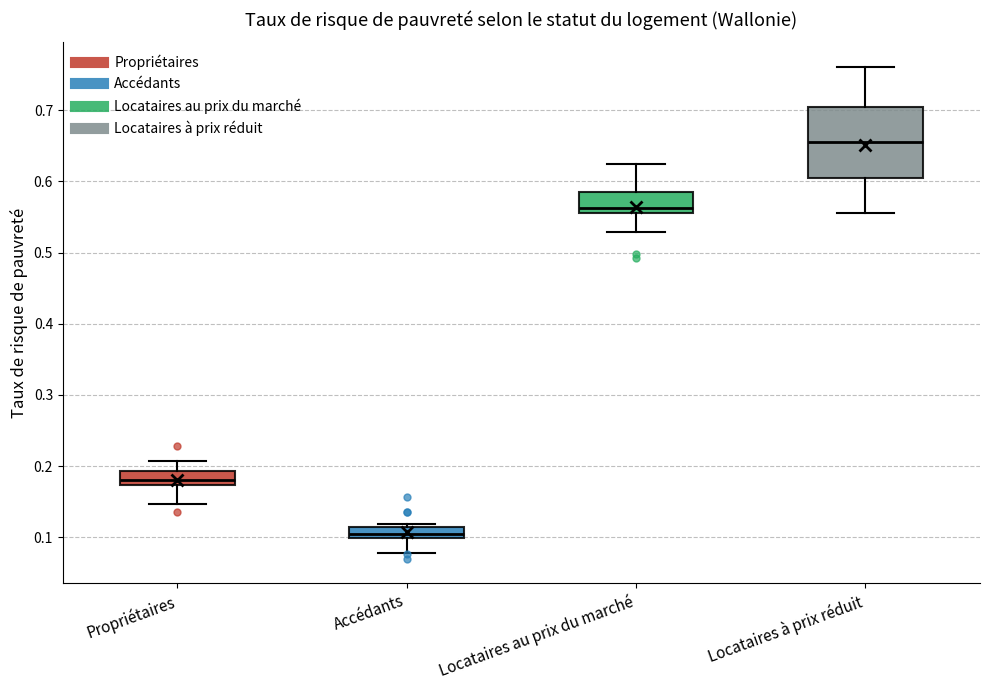

Which box's median line is the lowest?

Accédants